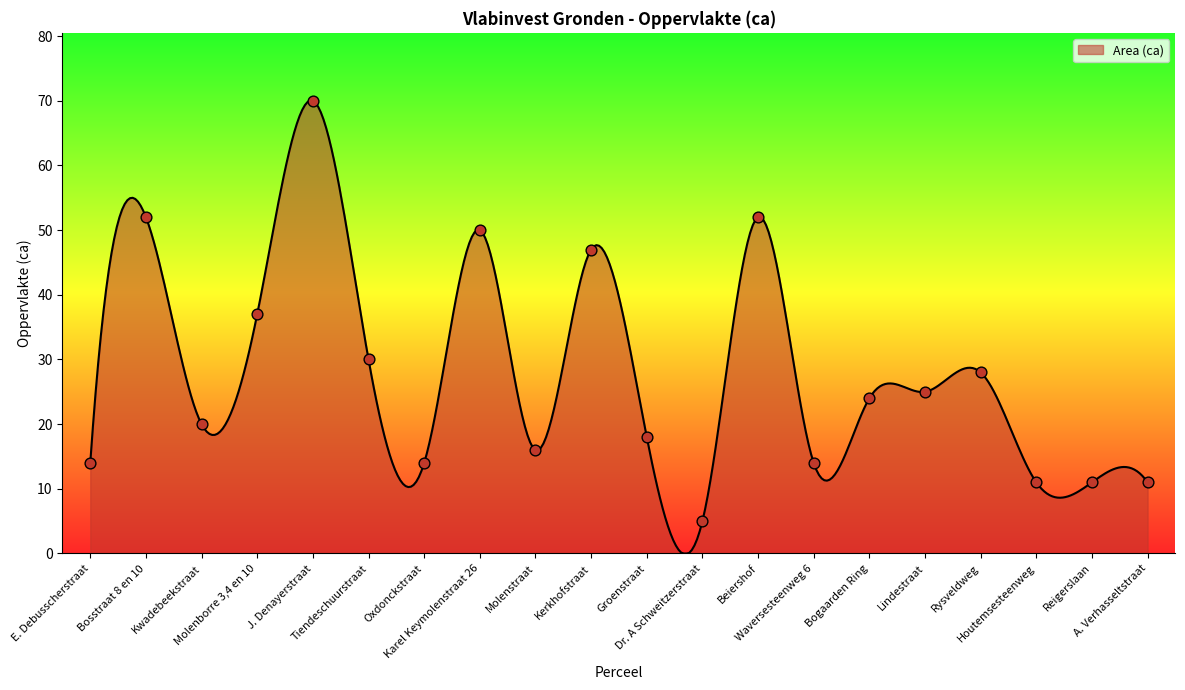

What is the difference between the maximum and minimum values?

70.0